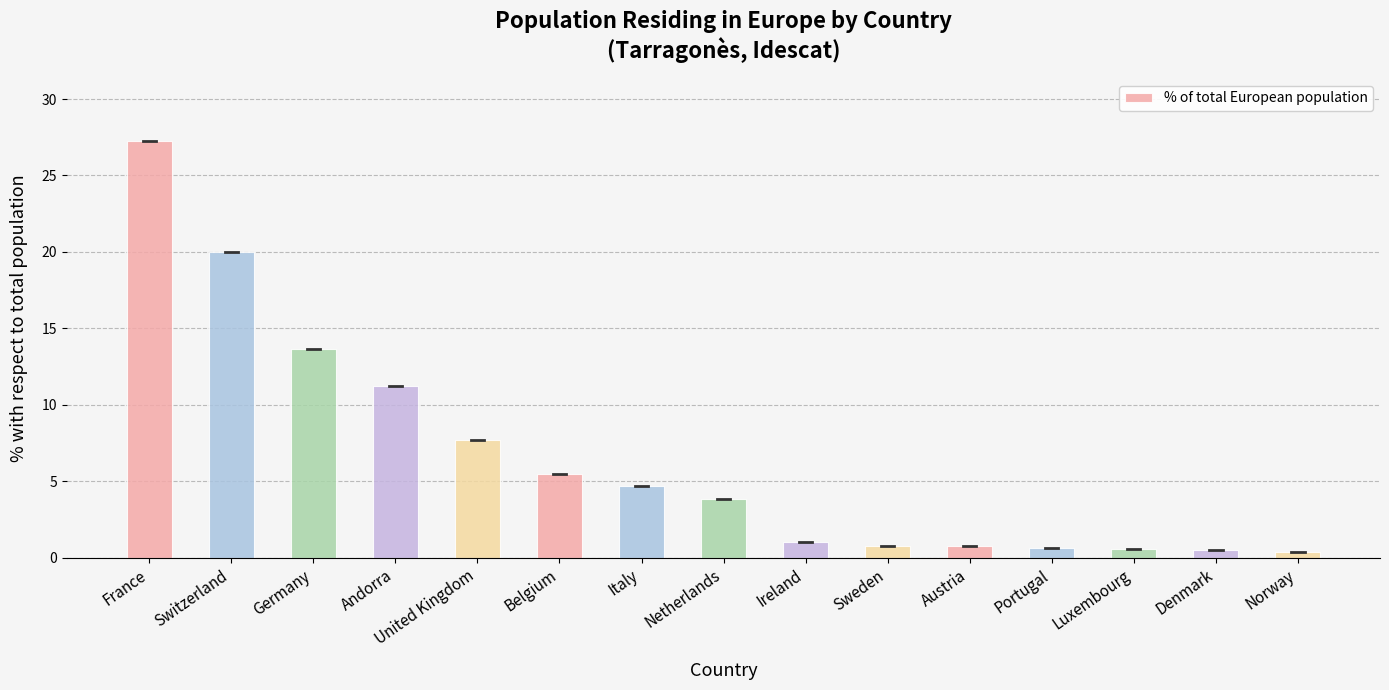

What is the difference between the maximum and minimum values?

26.8